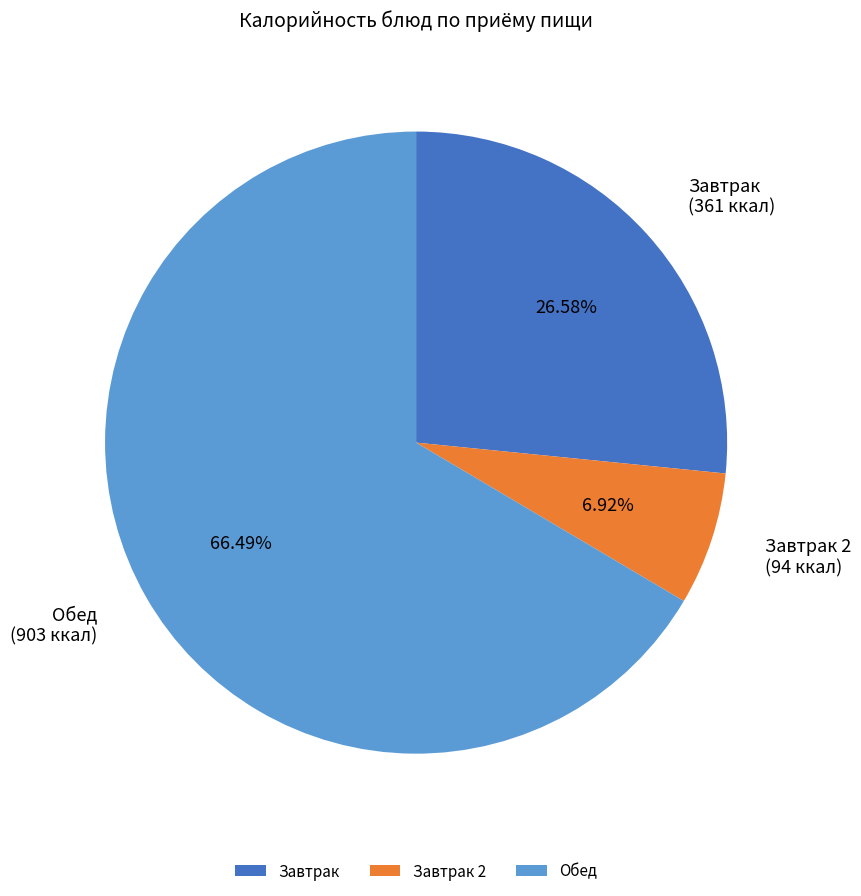

What is the largest slice in the pie chart?

Обед